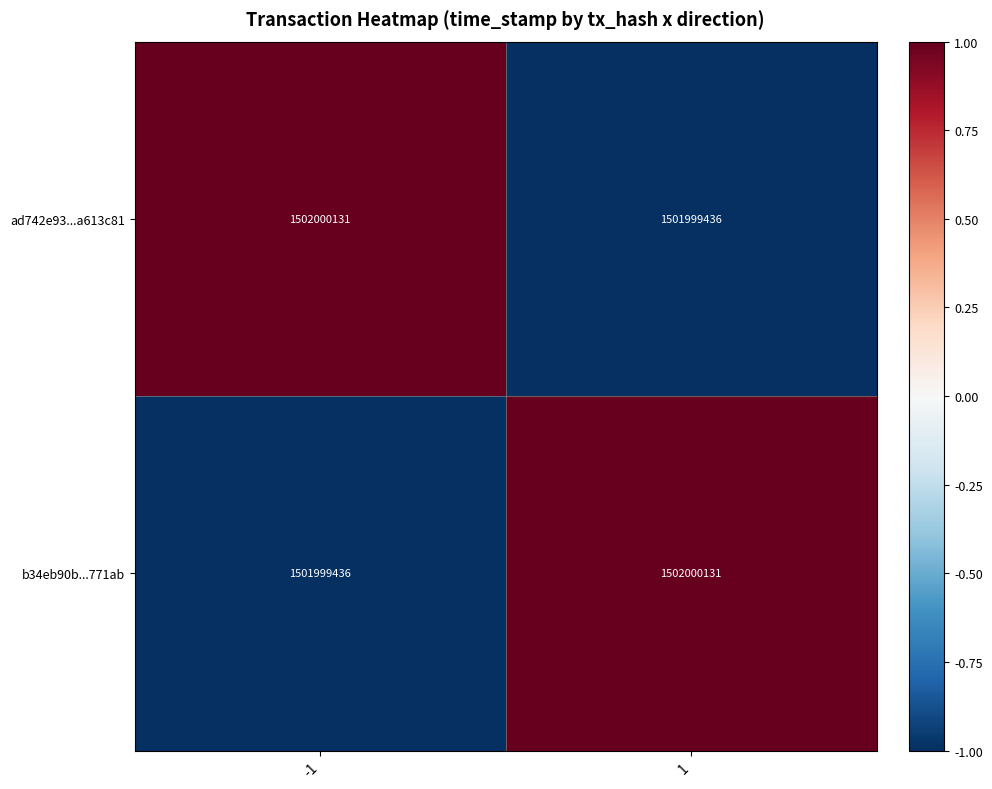

At how many categories does at least one series exceed 0?

2